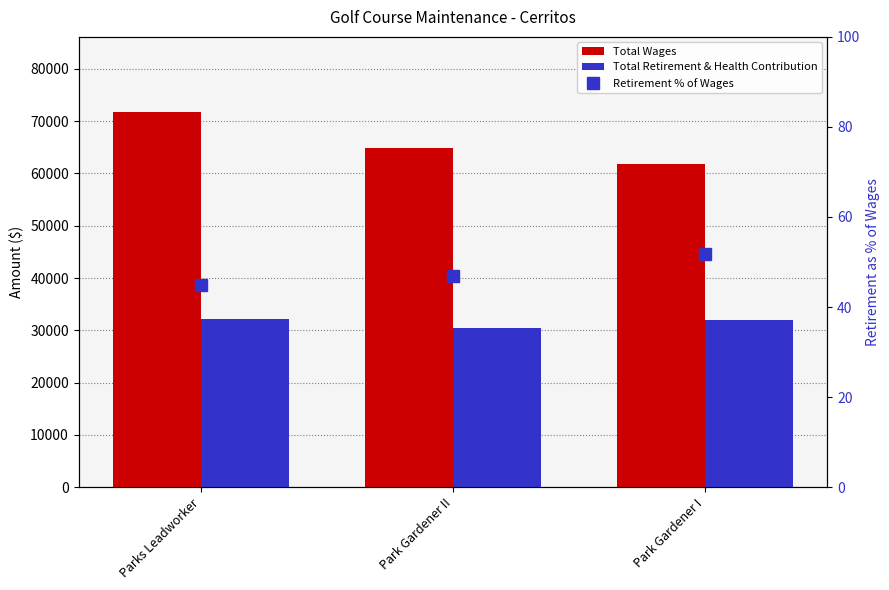

Are the bars horizontal?

No